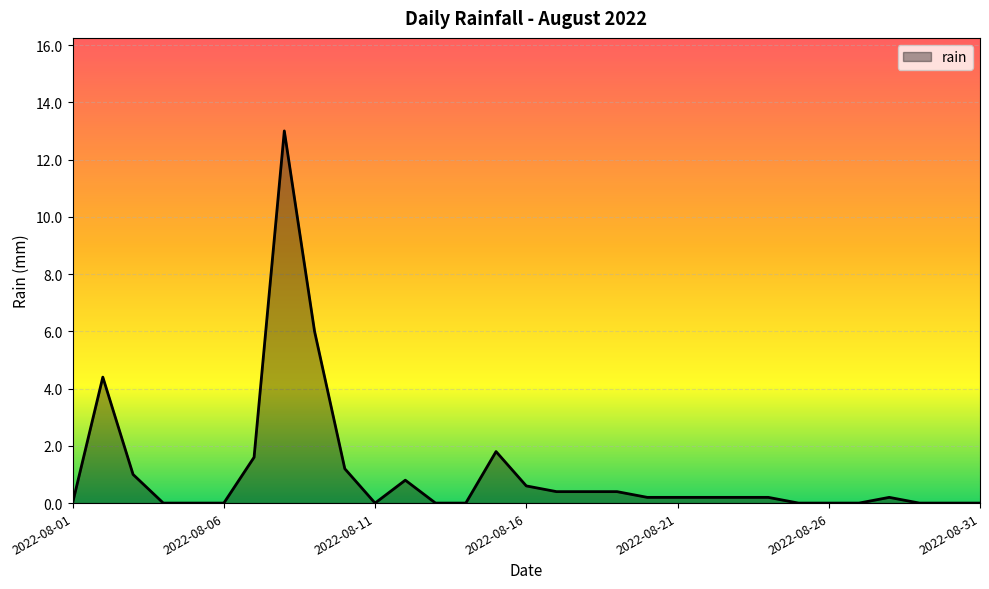

Rank the categories by value from highest to lowest.

2022-08-08, 2022-08-09, 2022-08-02, 2022-08-15, 2022-08-07, 2022-08-10, 2022-08-03, 2022-08-12, 2022-08-16, 2022-08-17, 2022-08-18, 2022-08-19, 2022-08-20, 2022-08-21, 2022-08-22, 2022-08-23, 2022-08-24, 2022-08-28, 2022-08-01, 2022-08-04, 2022-08-05, 2022-08-06, 2022-08-11, 2022-08-13, 2022-08-14, 2022-08-25, 2022-08-26, 2022-08-27, 2022-08-29, 2022-08-30, 2022-08-31